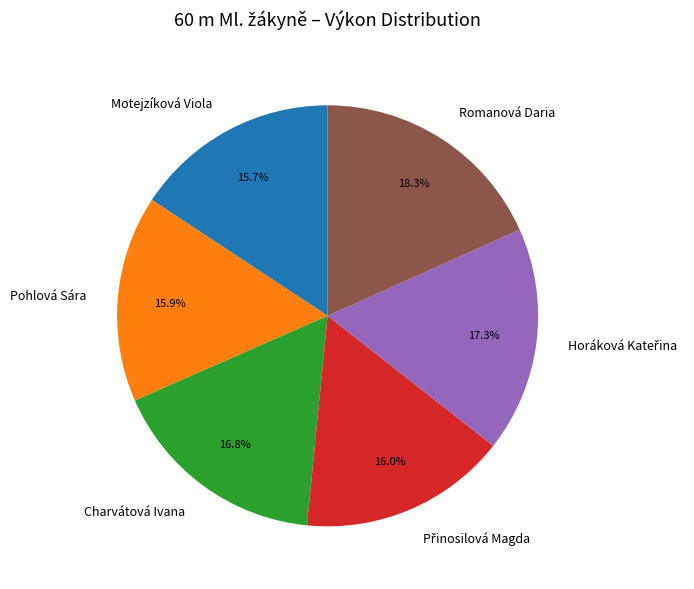

Is there a majority slice in this chart?

No